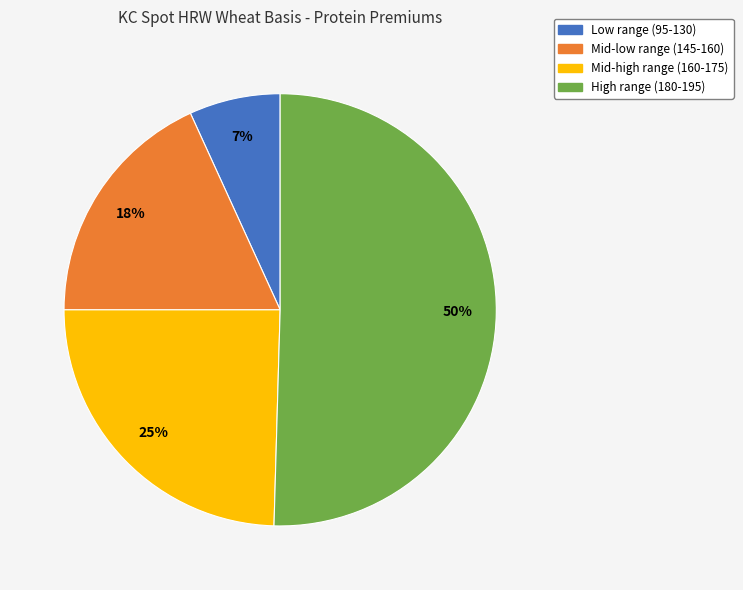

To the nearest percent, what is the average slice percentage?

25%